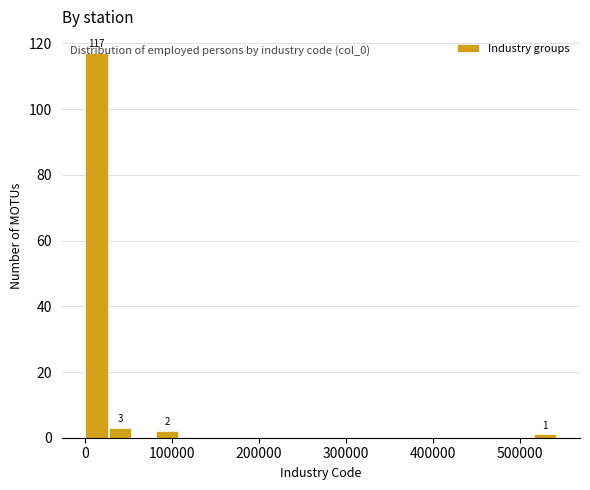

Read against the x-axis, roughly where is the centre of the tallest bar?

10000